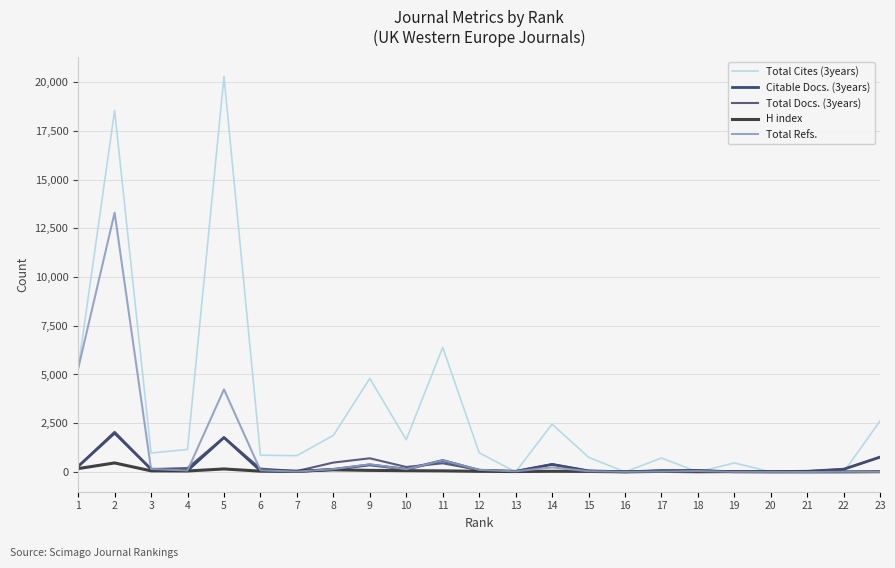

How many lines are shown in the chart?

5